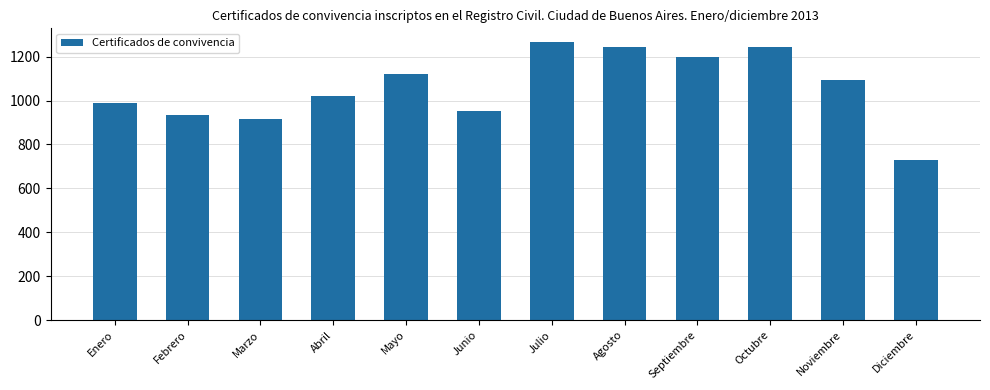

What is the average value?

1059